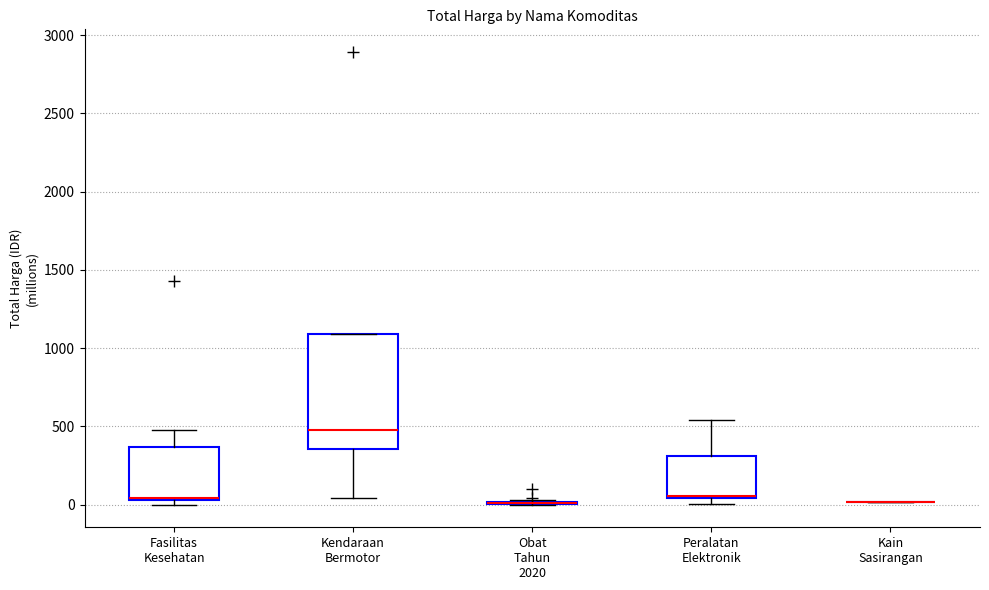

Reading left to right, read every box against the y-axis: the position of its median line, the range the box covers, and the ends of its whiskers. The values are not printed on the chart, so give them approximately, as read against the axis.

Fasilitas Kesehatan: median 50 (drawn on the box's lower edge), box 50 to 350, whiskers 0 to 500
Kendaraan Bermotor: median 500, box 350 to 1100, whiskers 50 to 1100
Obat Tahun 2020: box collapsed to a line at 0, whiskers 0 to 50
Peralatan Elektronik: median 50, box 50 to 300, whiskers 0 to 550
Kain Sasirangan: box collapsed to a line at 0, whiskers 0 to 0